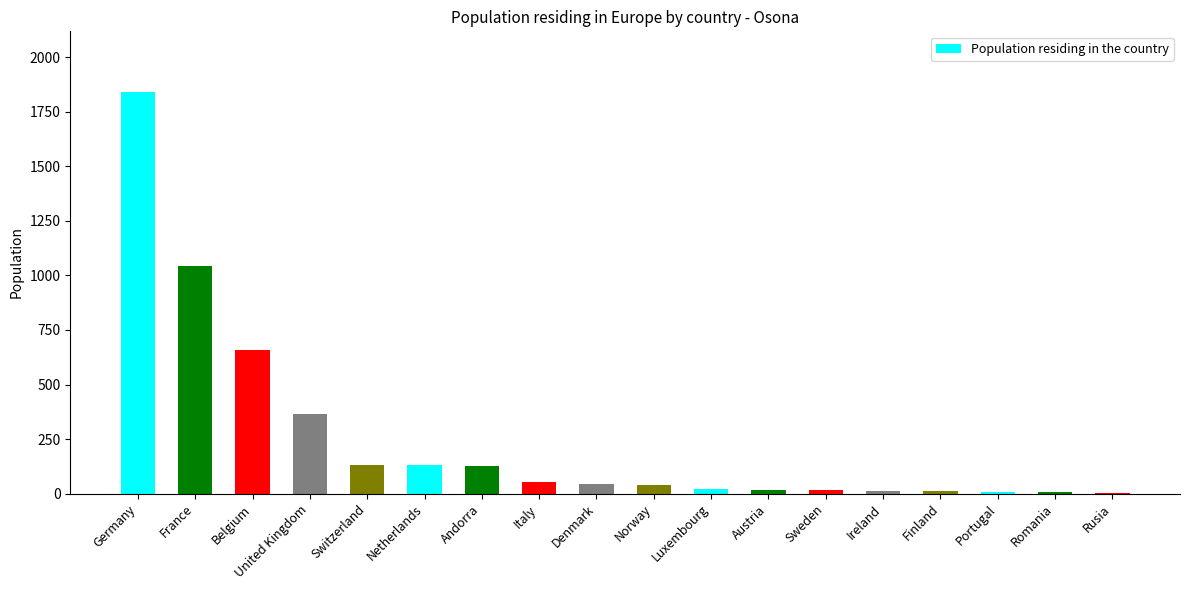

What is the ratio of the value at Belgium to the value at Germany?

0.4